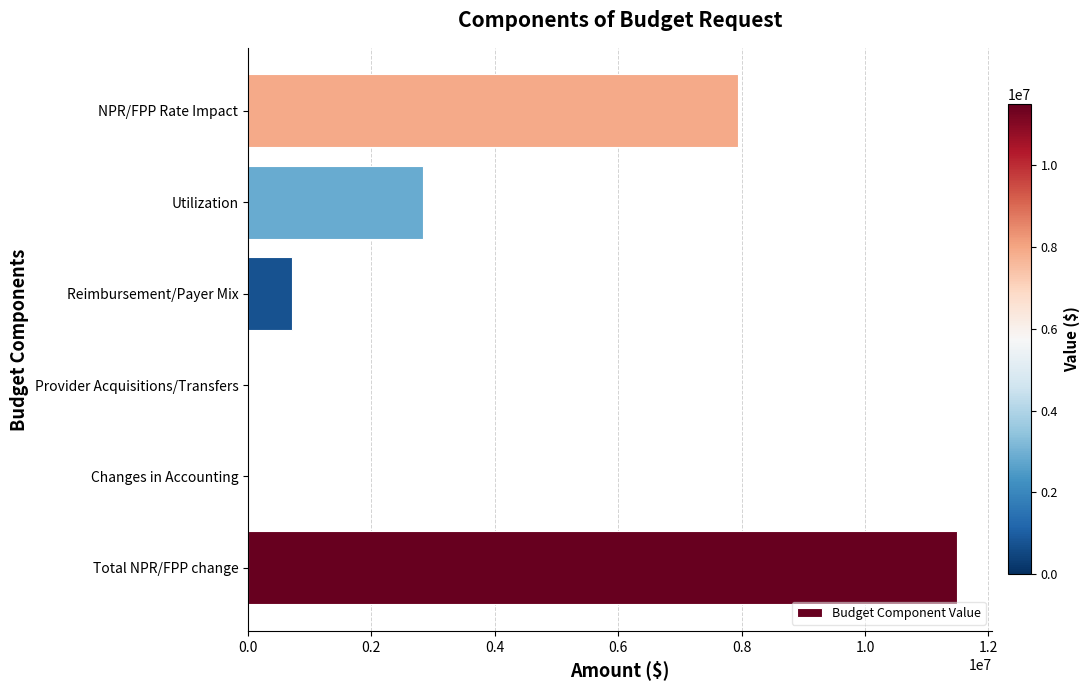

At which label is the value closest to 5741517?

NPR/FPP Rate Impact